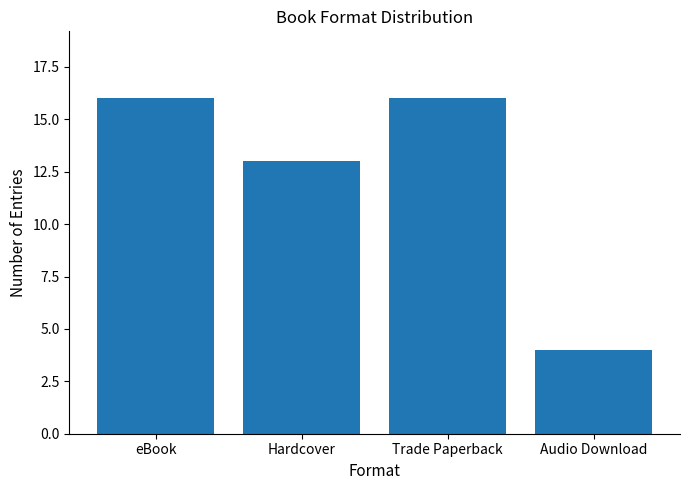

Does the chart contain any negative values?

No